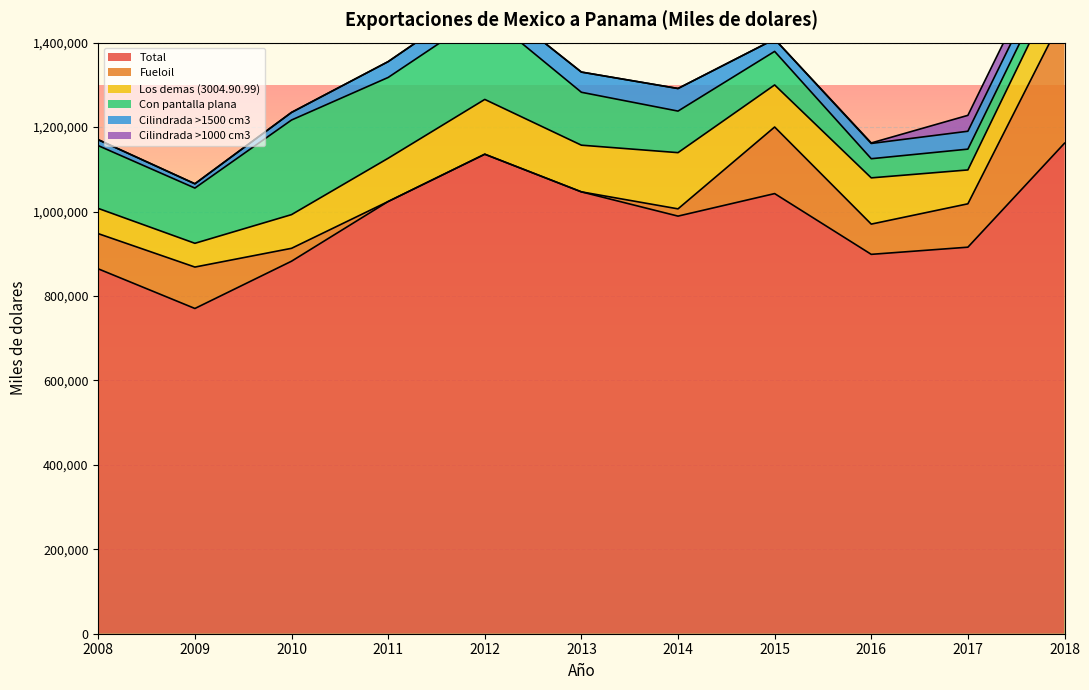

True or false: Los demas (3004.90.99) and Cilindrada >1500 cm3 intersect in this chart.

False